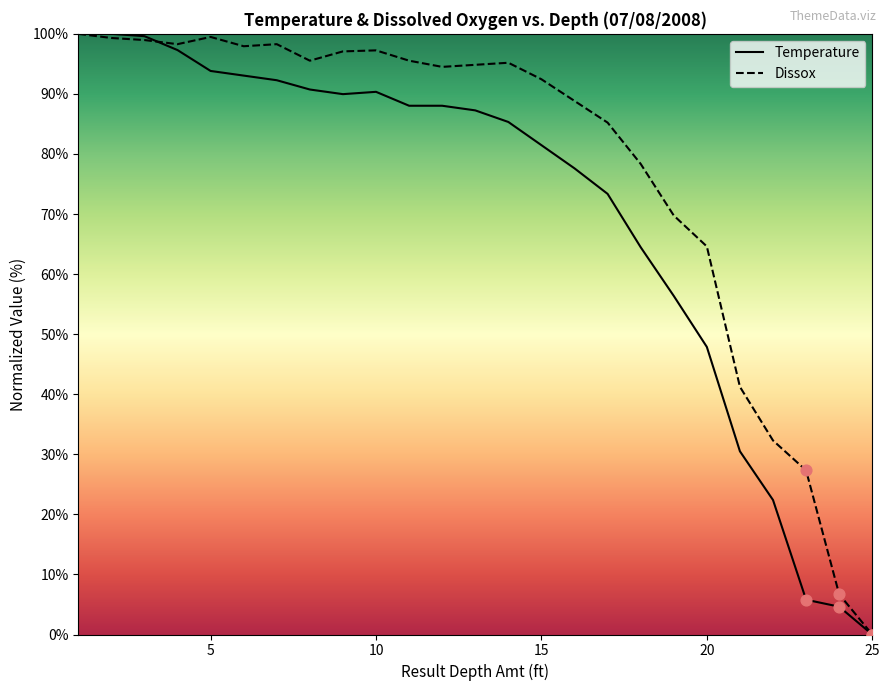

What is the total value across all series at 23?

33.1